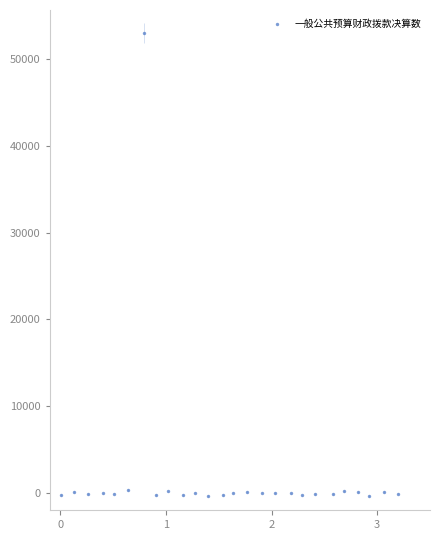

What is the range of X values (max minus min)?

3.2